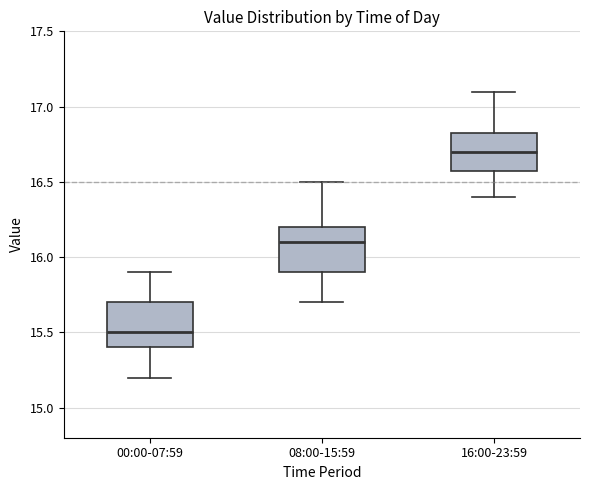

Reading left to right, transcribe this box plot: for each box, give where its median line is, the range the box spans, and where its two whiskers end, as read against the y-axis. The values are not printed on the chart, so give them approximately, as read against the axis.

00:00-07:59: median 15.50, box 15.40 to 15.70, whiskers 15.20 to 15.90
08:00-15:59: median 16.10, box 15.90 to 16.20, whiskers 15.70 to 16.50
16:00-23:59: median 16.70, box 16.60 to 16.85, whiskers 16.40 to 17.10